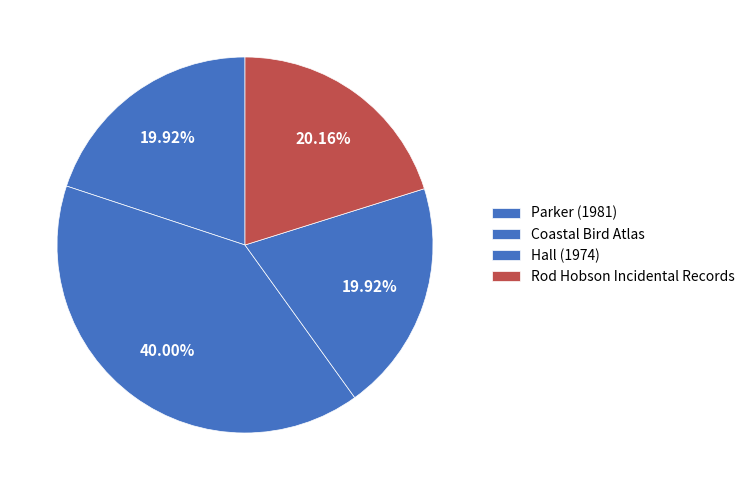

To the nearest percent, what is the combined percentage of Parker (1981) and Coastal Bird Atlas?

40%